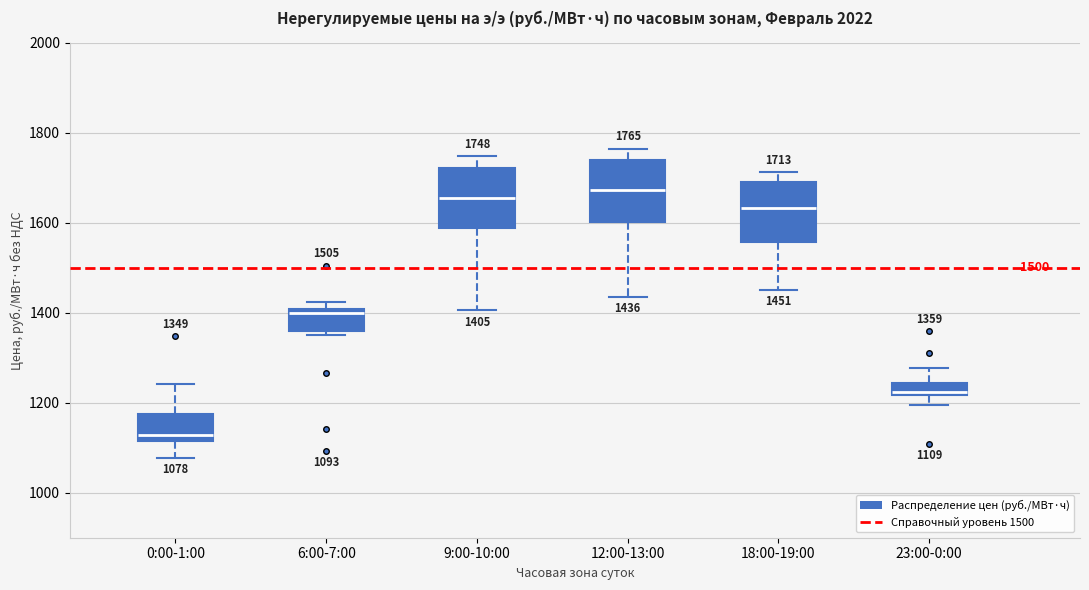

Which box's median line is the lowest?

0:00-1:00